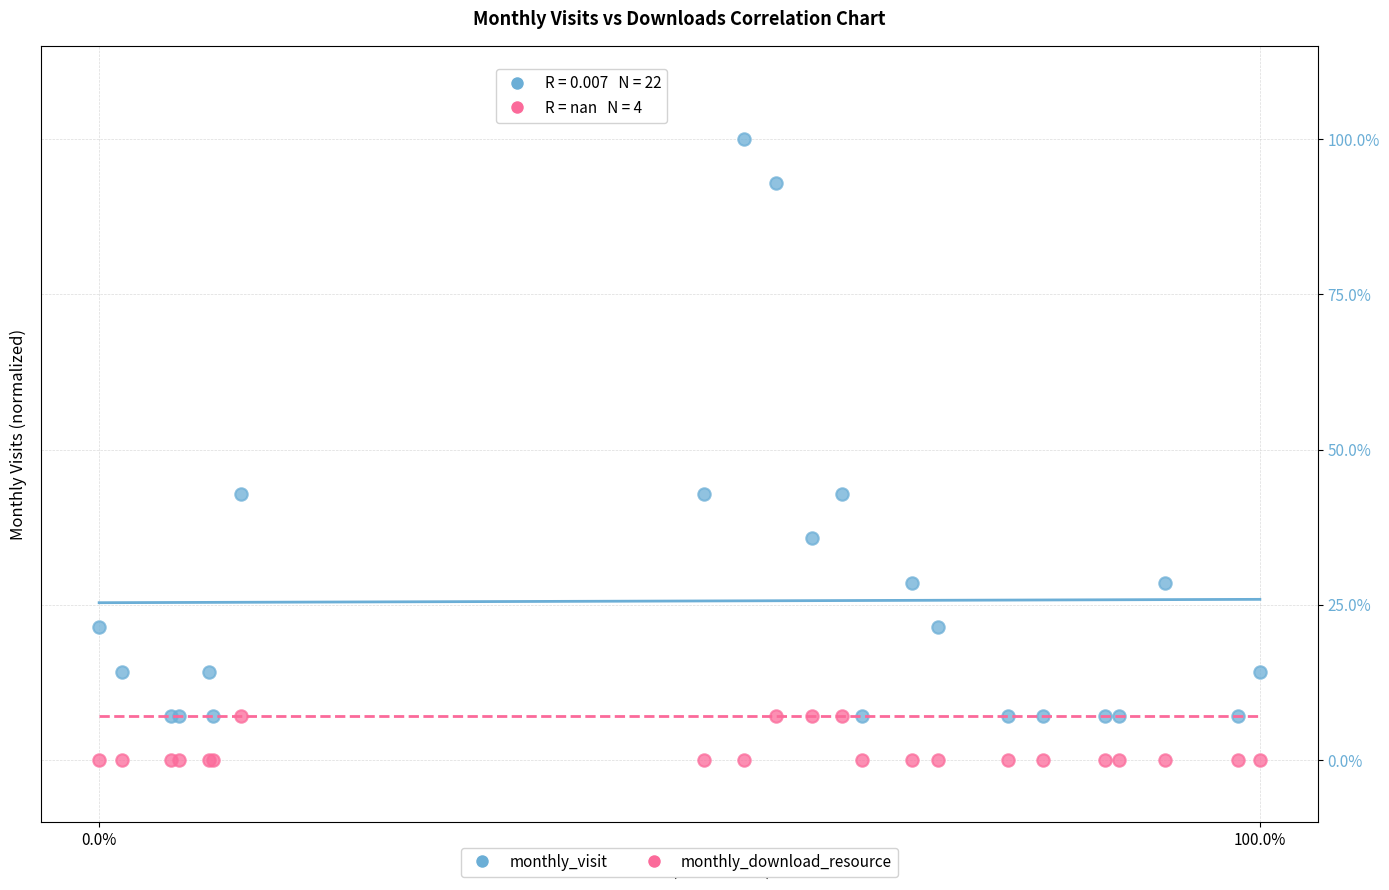

Which series reaches the minimum Y coordinate?

monthly_download_resource